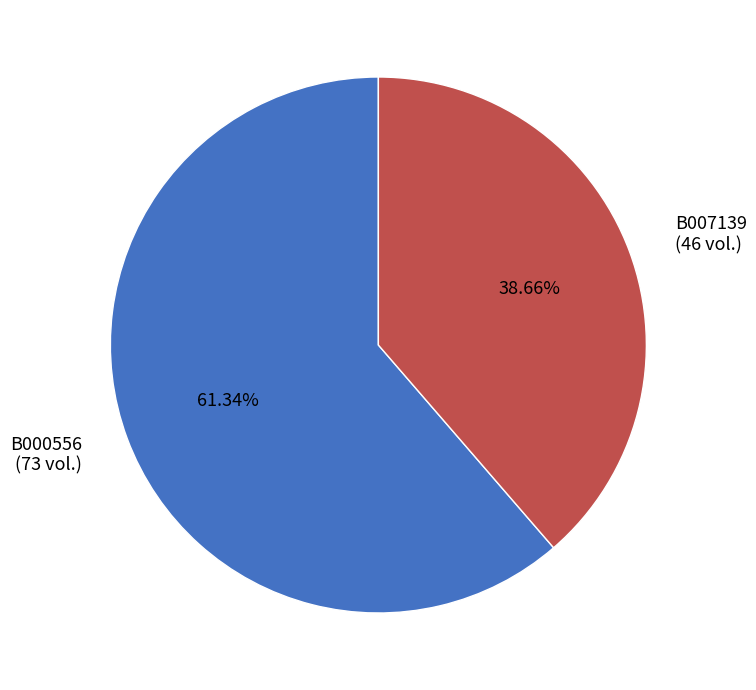

Which has a higher value, B000556 or B007139?

B000556